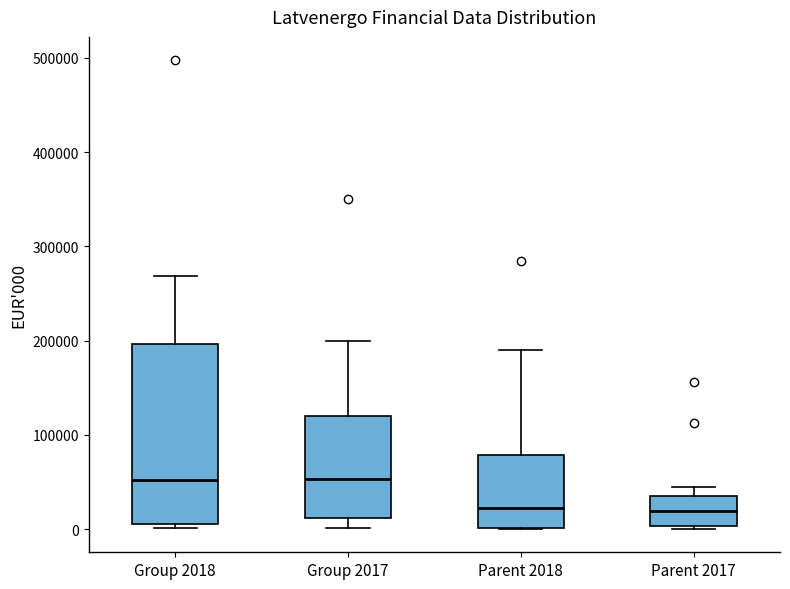

Reading left to right, read every box against the y-axis: the position of its median line, the range the box covers, and the ends of its whiskers. The values are not printed on the chart, so give them approximately, as read against the axis.

Group 2018: median 50000, box 10000 to 200000, whiskers 0 to 270000
Group 2017: median 50000, box 10000 to 120000, whiskers 0 to 200000
Parent 2018: median 20000, box 0 to 80000, whiskers 0 to 190000
Parent 2017: median 20000, box 0 to 30000, whiskers 0 to 40000